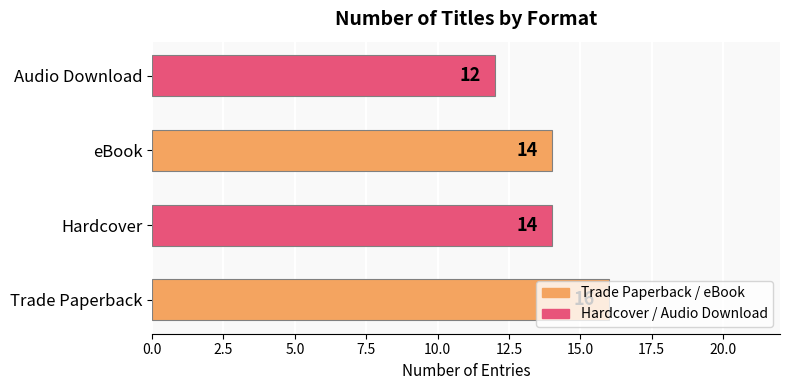

True or false: the data shows 25 at Trade Paperback.

False